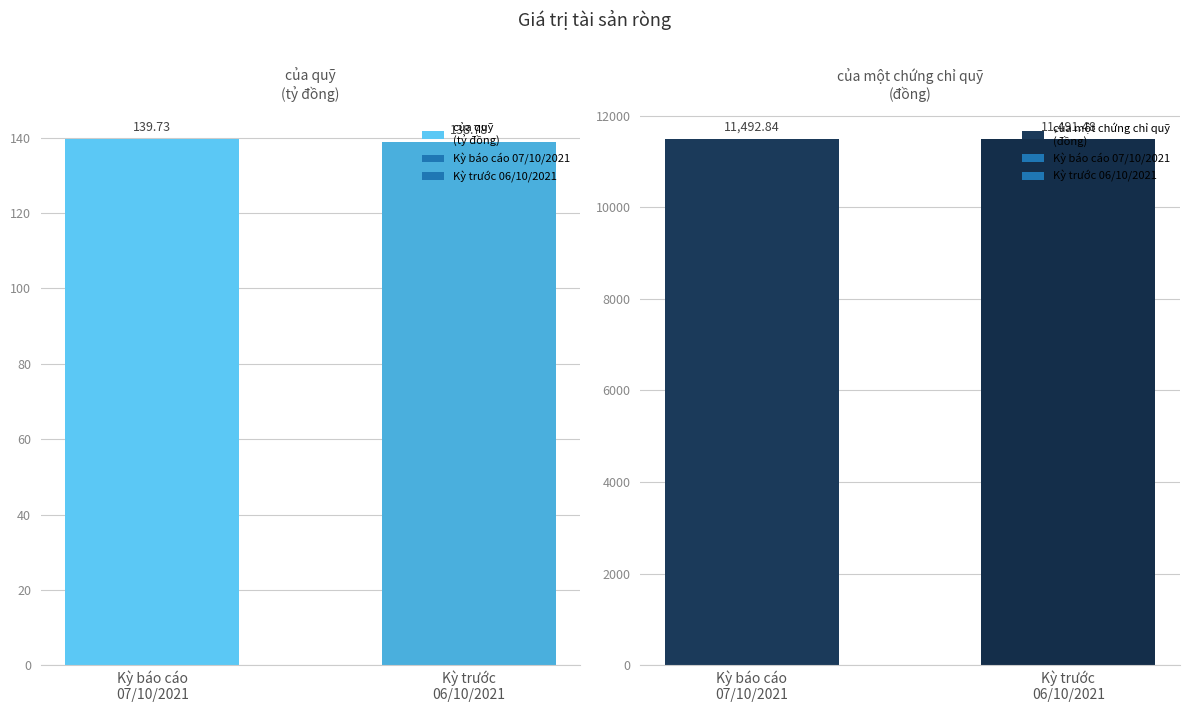

What is the spread (max minus min) of values at Kỳ báo cáo
07/10/2021?

11353.1